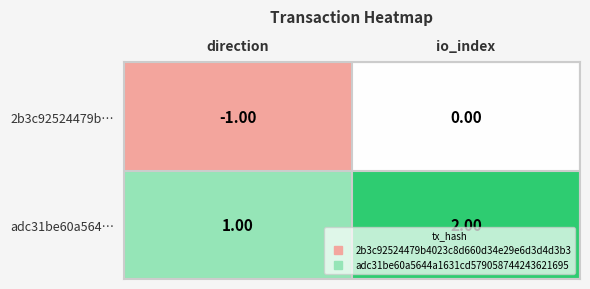

Which series has the largest total across all categories?

adc31be60a564…